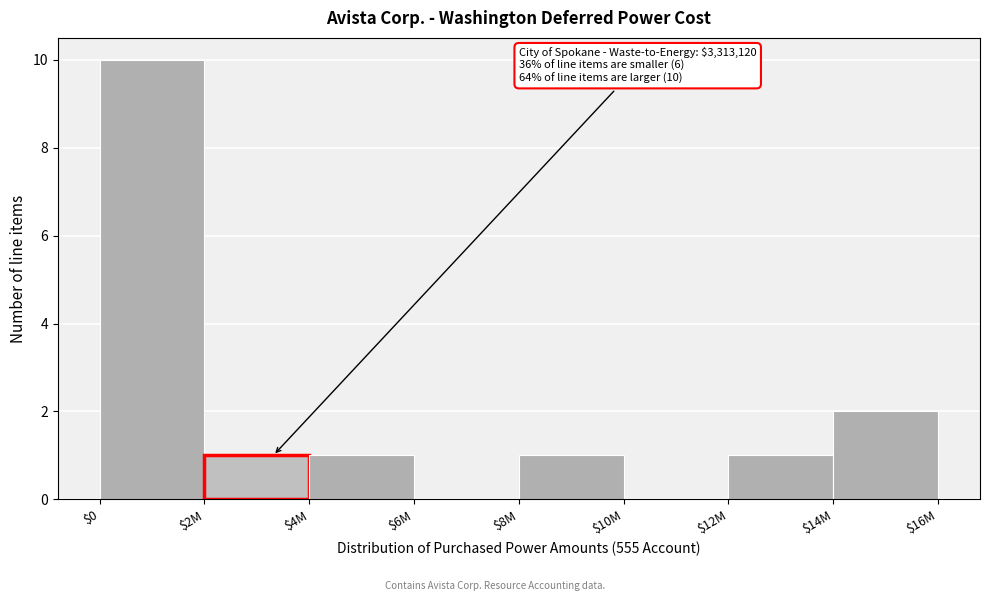

What is the sum of all values?

16